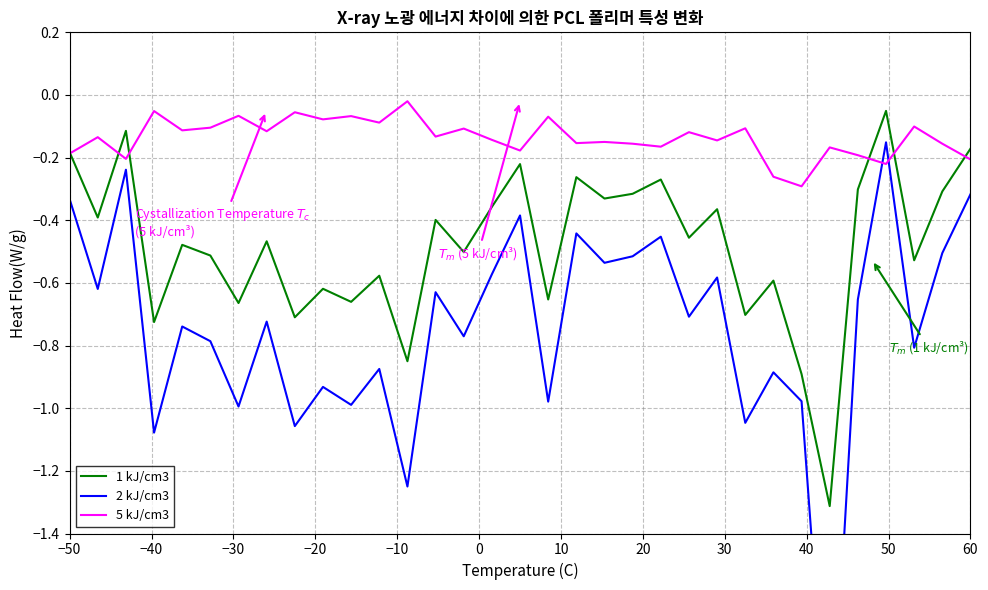

The value of 2 kJ/cm3 at 60 is -0.2. True or false?

False